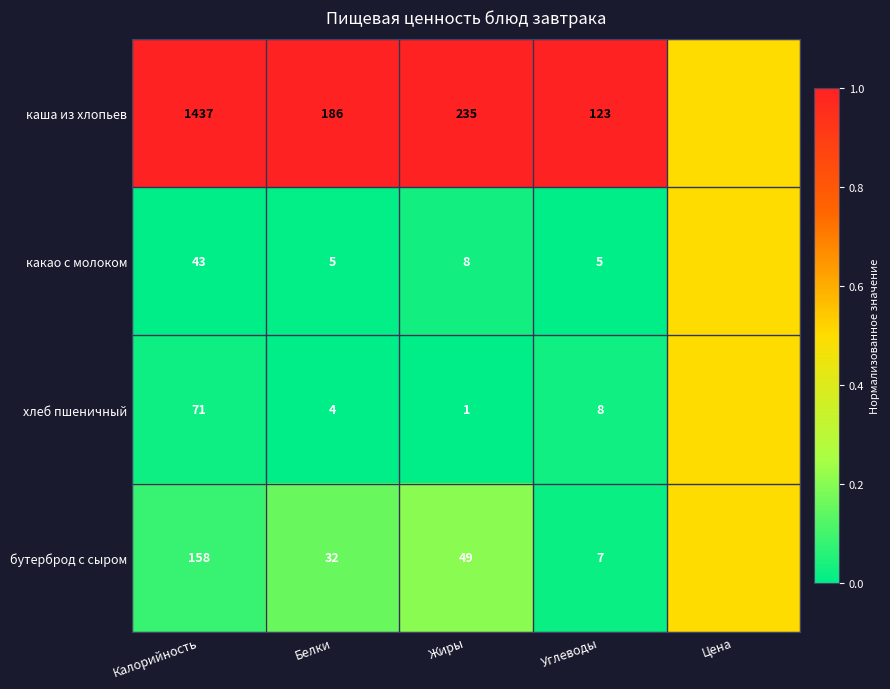

At how many categories does at least one series exceed 0?

5